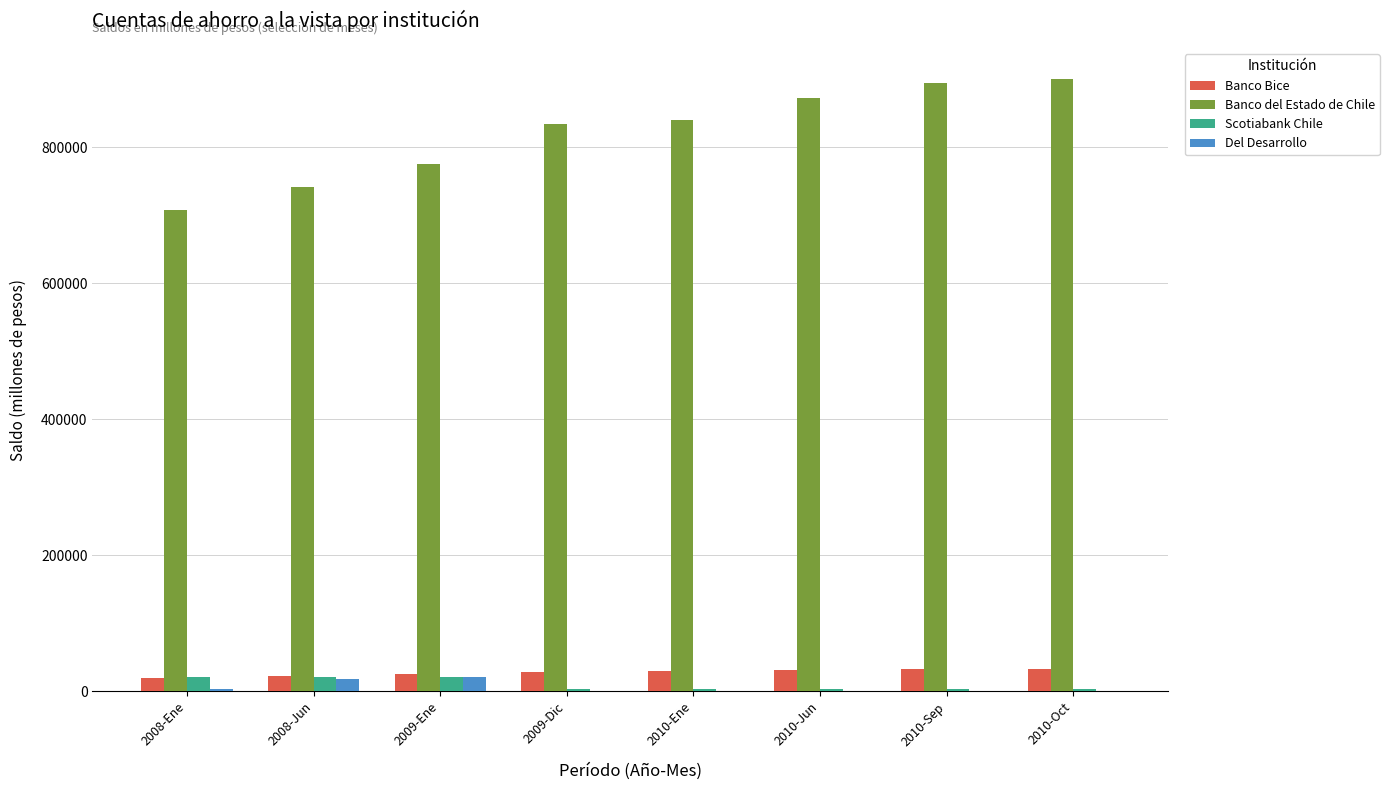

What is the maximum value for Scotiabank Chile?

21479